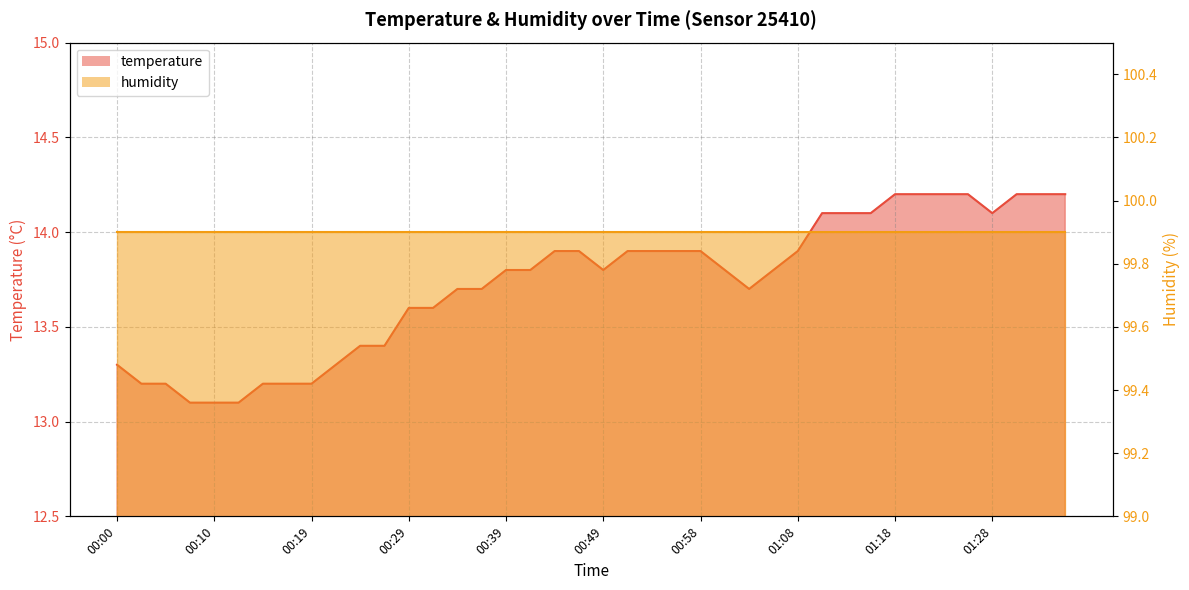

Reading left to right, list all the values displayed in this chart.

13.3	13.2	13.2	13.1	13.1	13.1	13.2	13.2	13.2	13.3	13.4	13.4	13.6	13.6	13.7	13.7	13.8	13.8	13.9	13.9	13.8	13.9	13.9	13.9	13.9	13.8	13.7	13.8	13.9	14.1	14.1	14.1	14.2	14.2	14.2	14.2	14.1	14.2	14.2	14.2